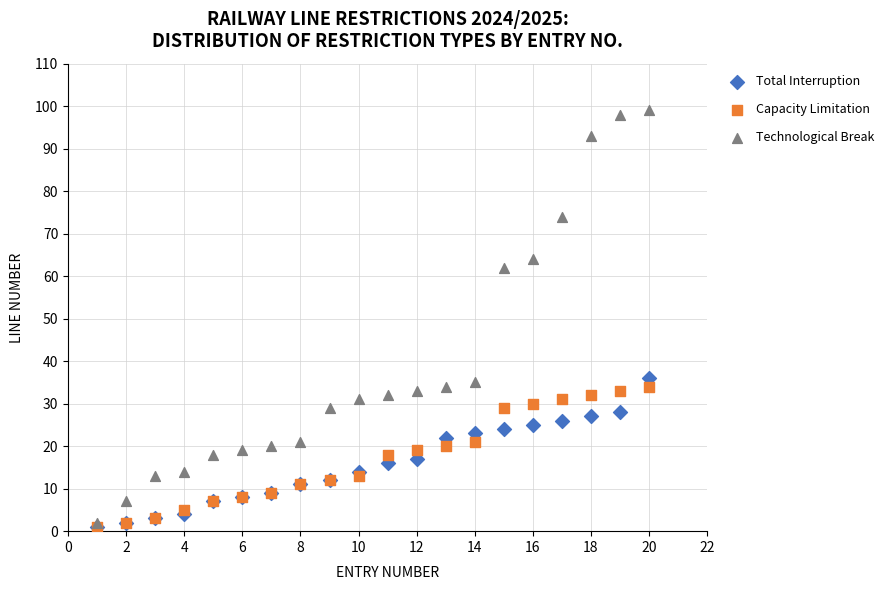

Across all series, what Y value is closest to 50?

62